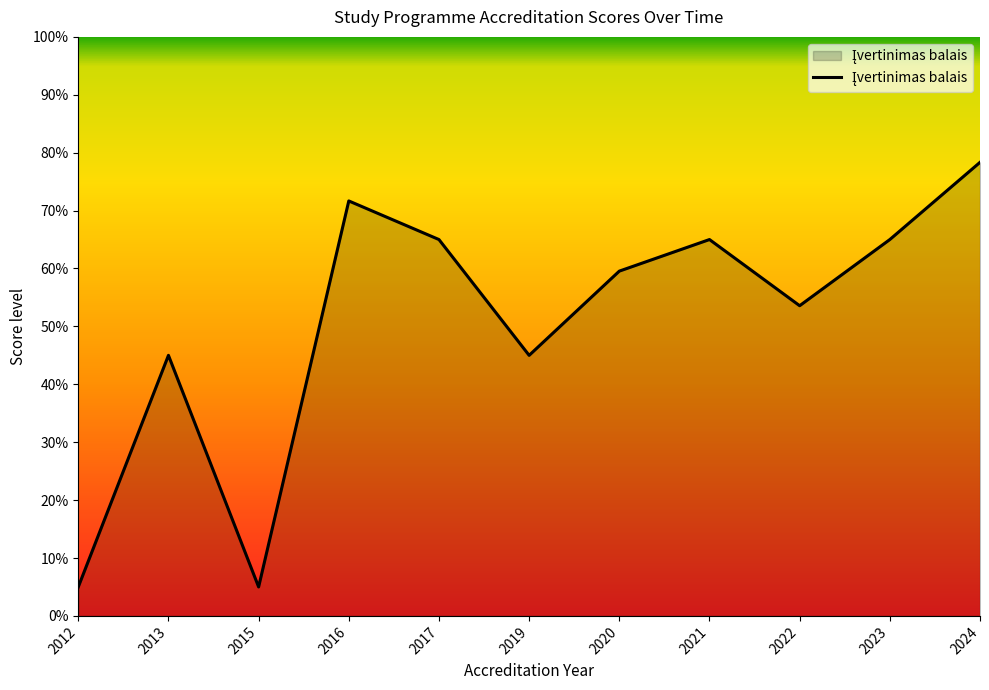

Which label corresponds to the largest value in the chart?

2024